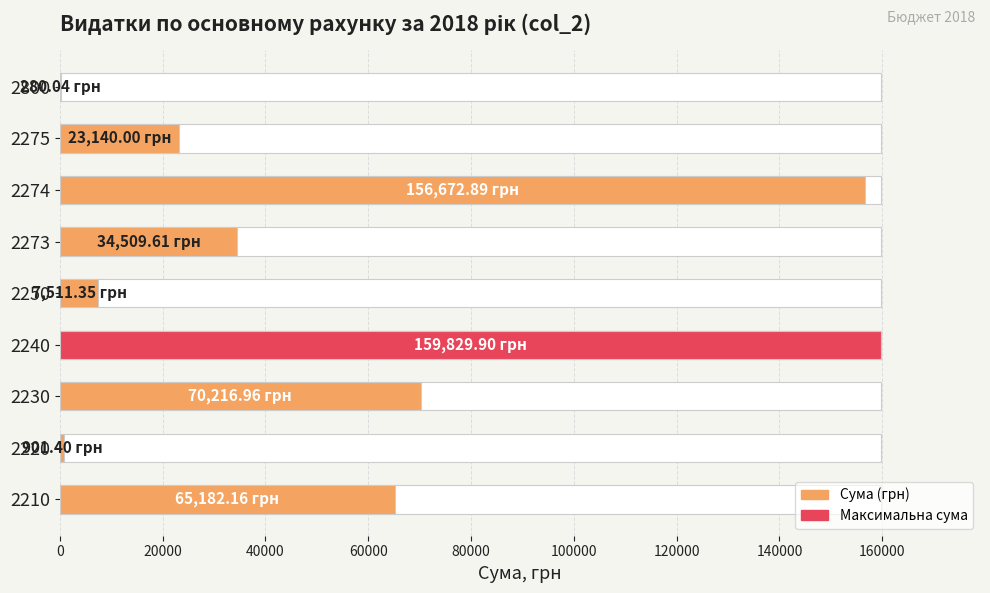

What is the difference between the second highest and second lowest values?

155771.5